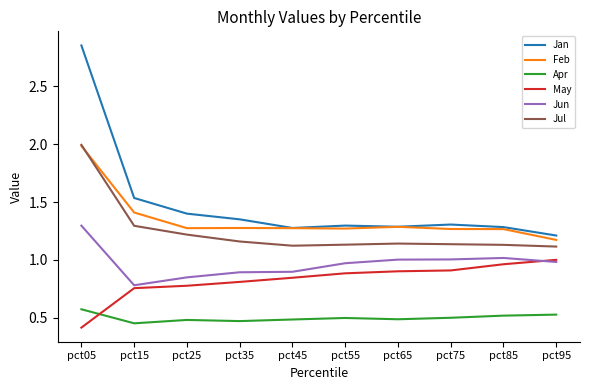

Rank the series at pct55 from highest to lowest value.

Jan, Feb, Jul, Jun, May, Apr